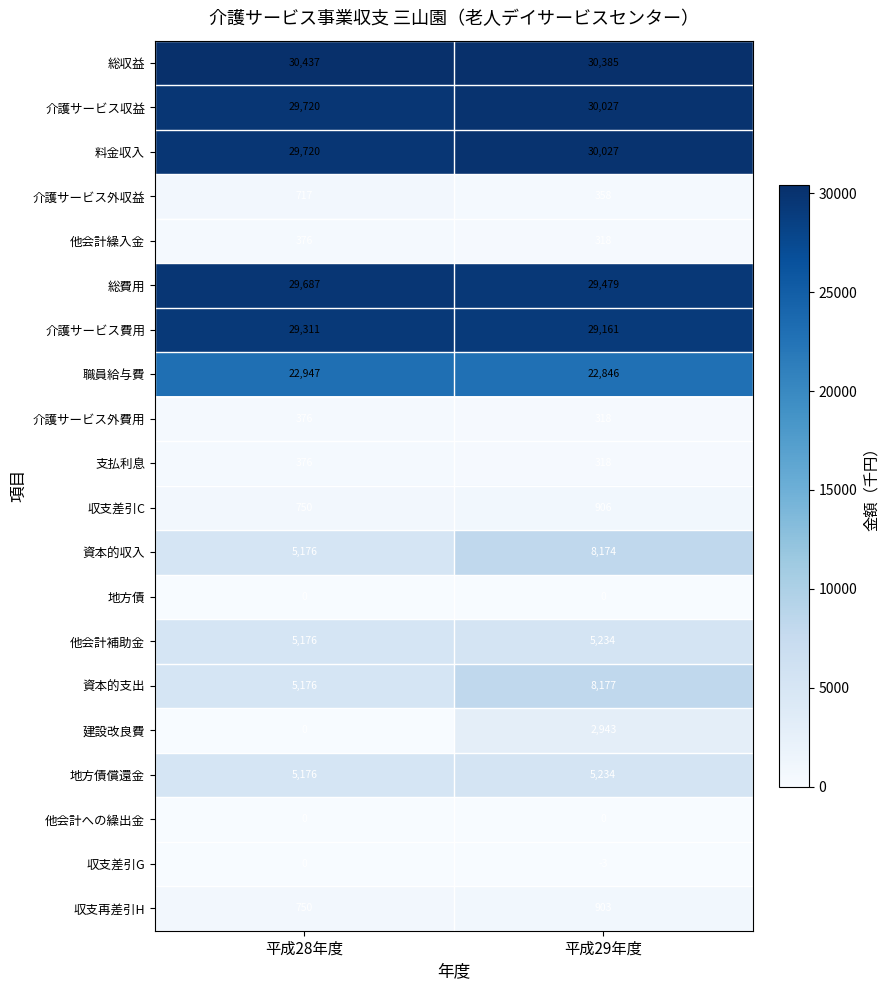

At which category does the chart reach its peak across all series?

平成28年度